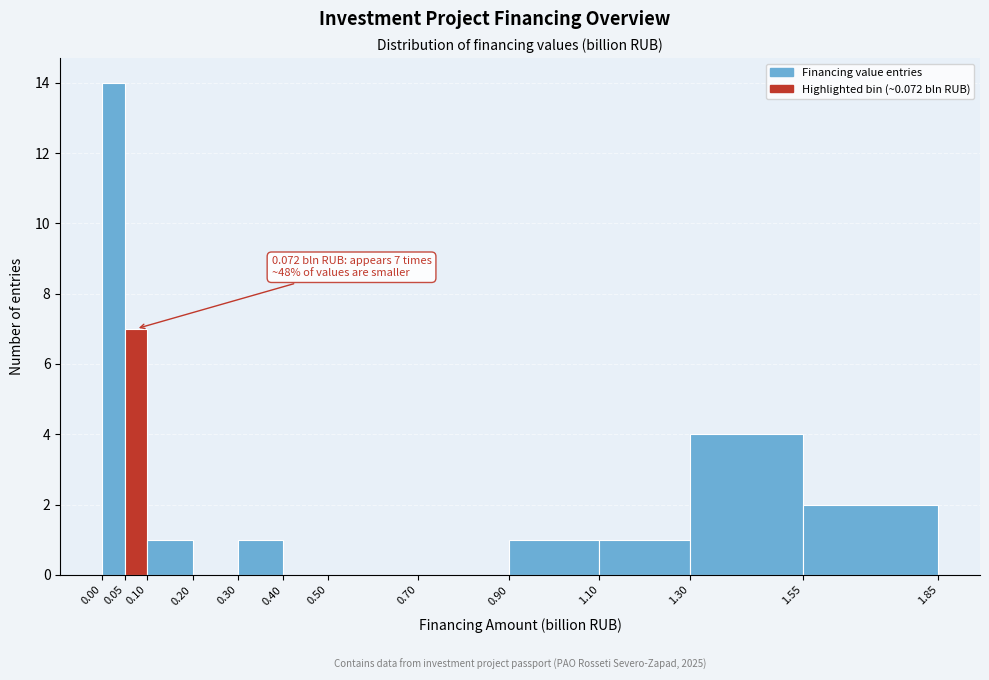

Over which range of the x-axis is the bar tallest?

0.00 to 0.05